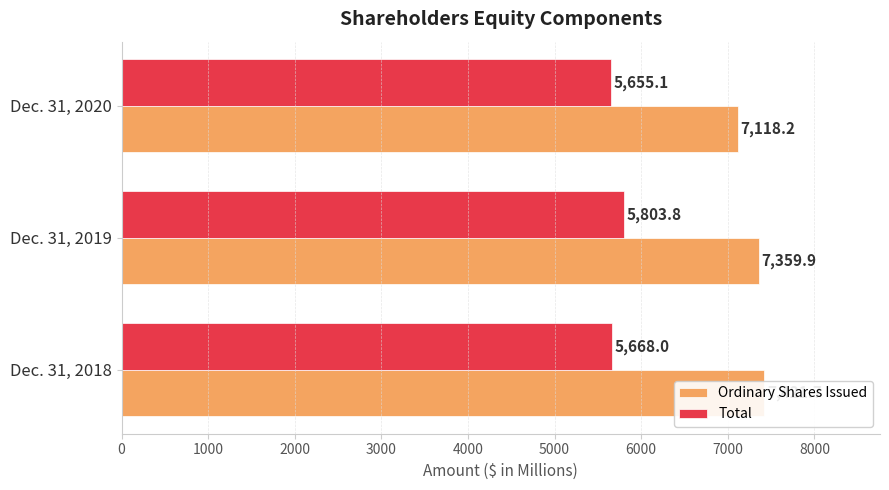

How many groups of bars are there?

3